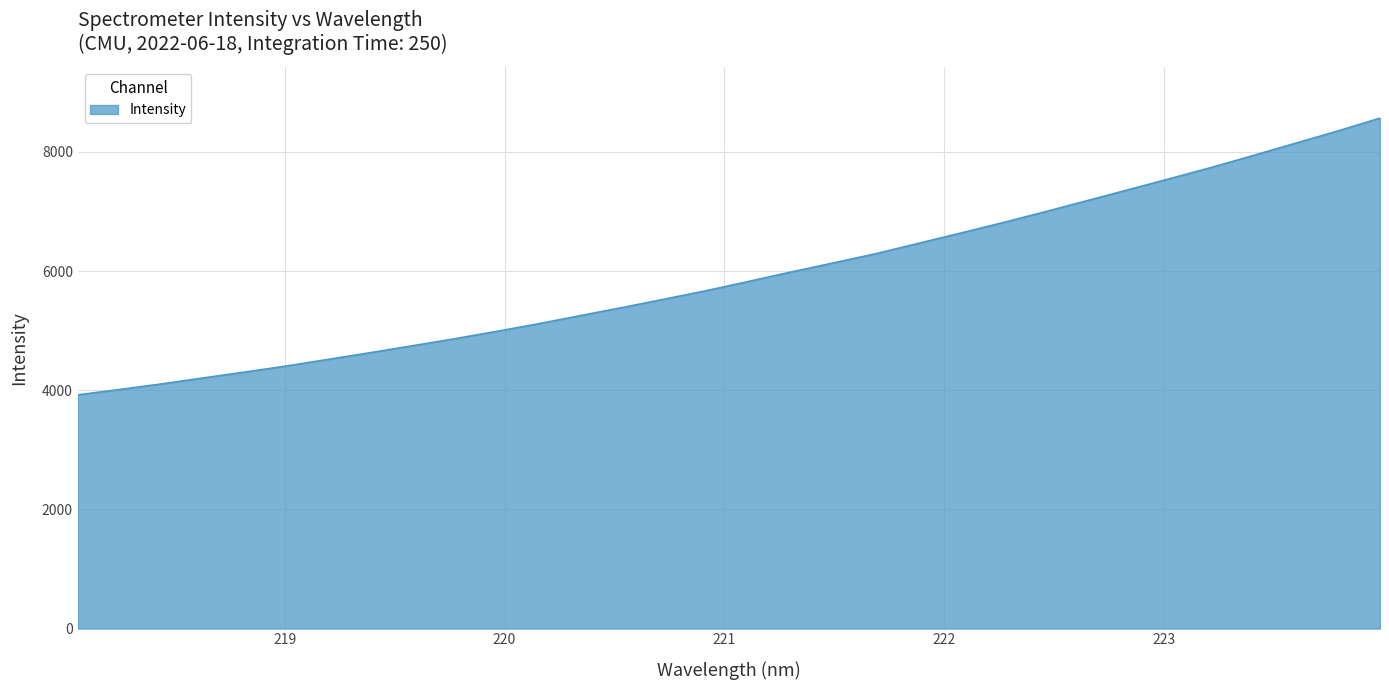

What is the difference between the maximum and minimum values?

4644.4